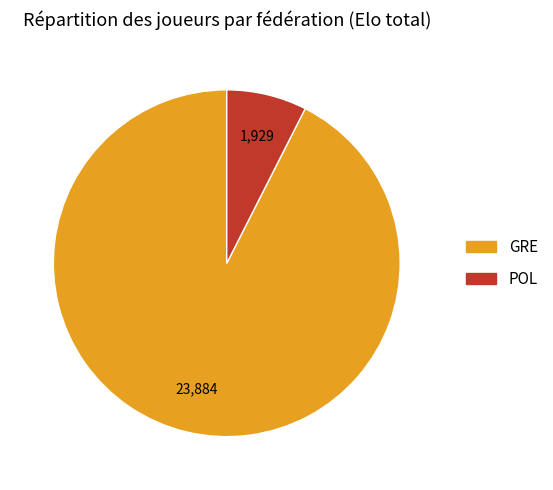

The GRE slice represents 99% of the pie. True or false?

False